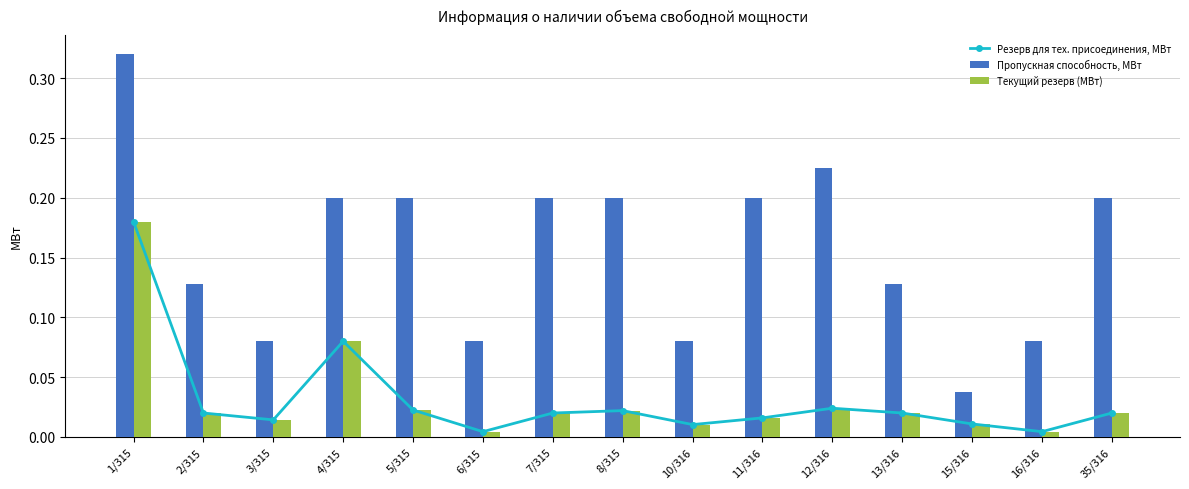

How many Пропускная способность, МВт values are between 0 and 1?

15